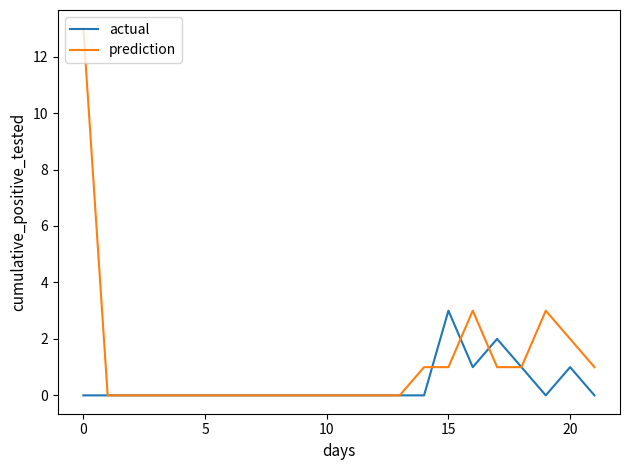

List the series in order of their overall mean, lowest first.

actual, prediction